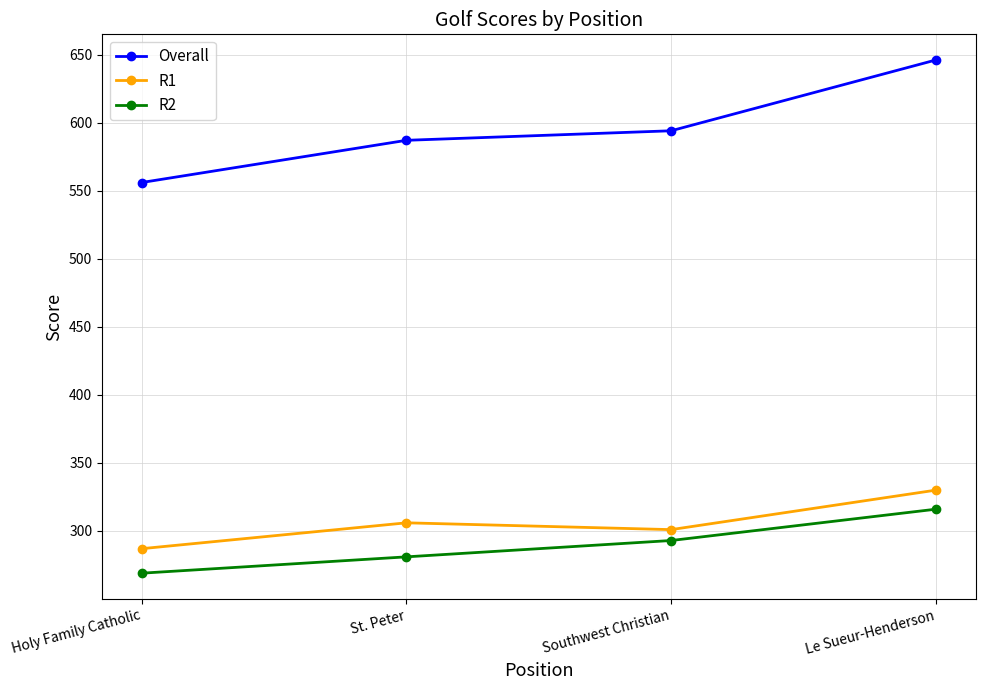

Which label corresponds to the smallest value in the chart?

Holy Family Catholic